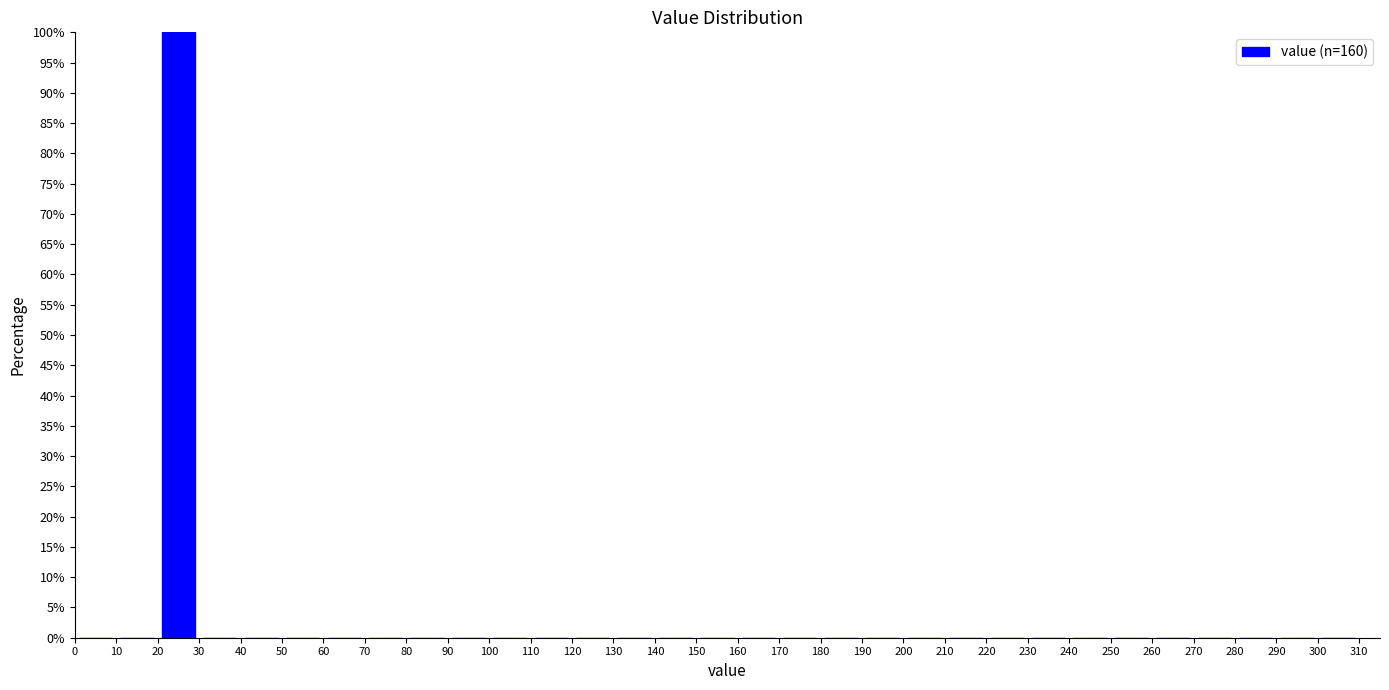

Which range on the x-axis has the tallest bar?

20 to 30